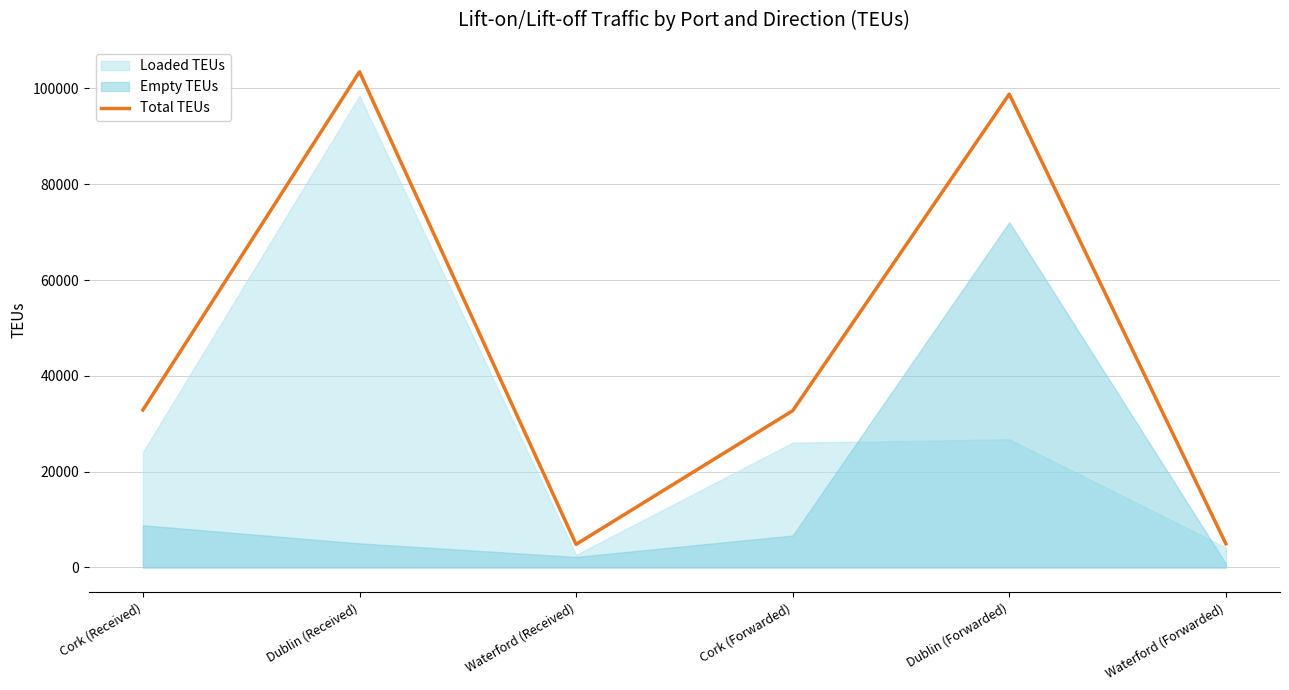

At which category does the data reach its first local valley?

Waterford (Received)